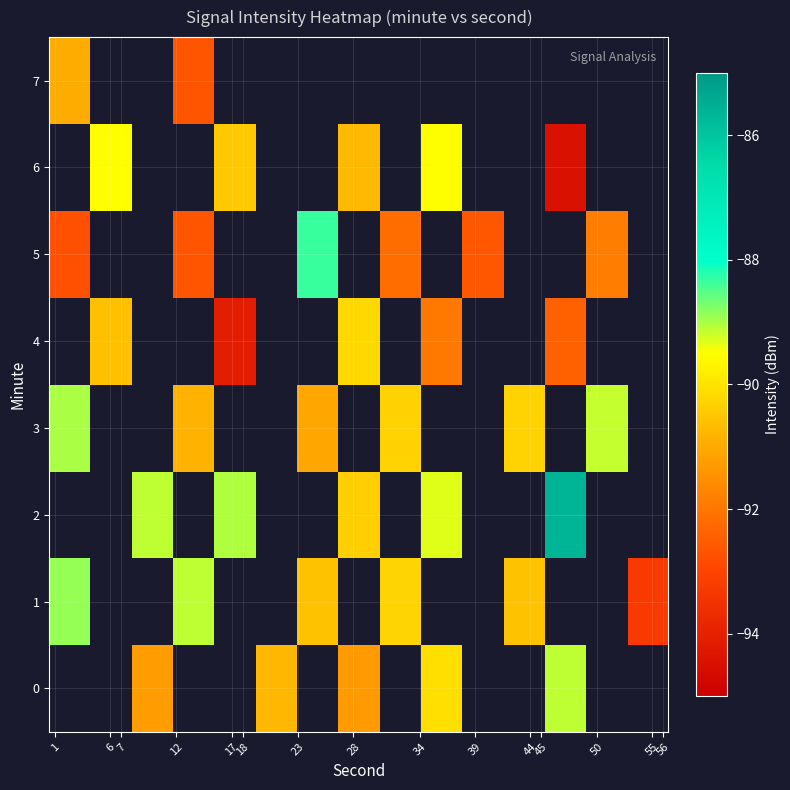

How many values in row_0 are below zero?

5